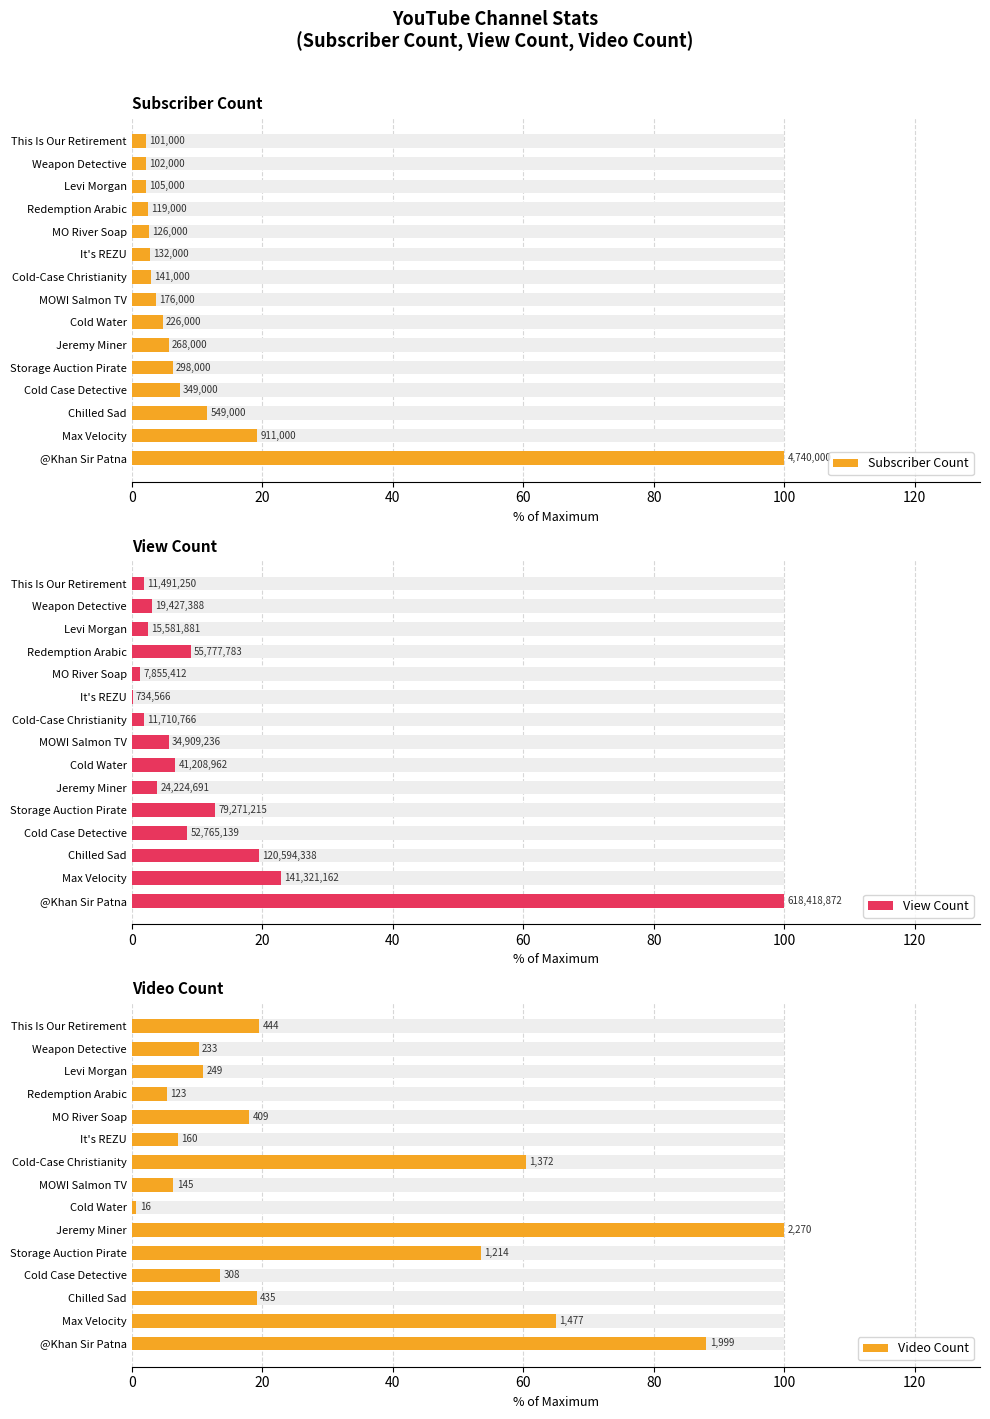

Rank the series at MO River Soap from lowest to highest value.

View Count, Subscriber Count, Video Count